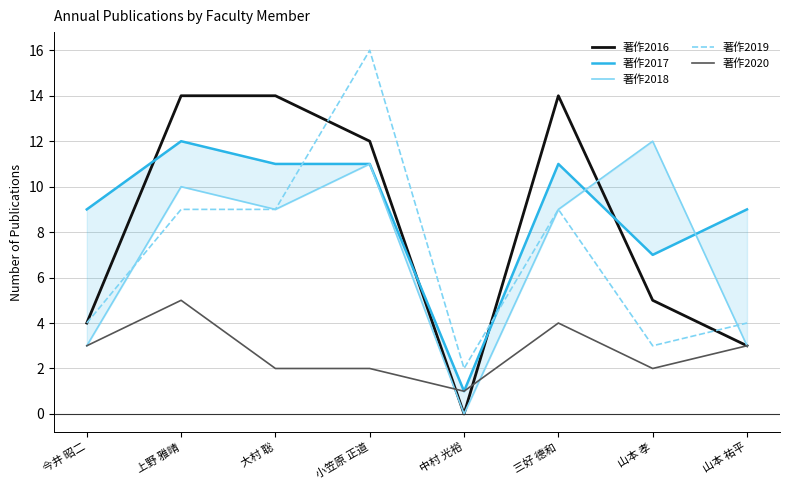

What is the label of the 8th point from the left?

山本 祐平